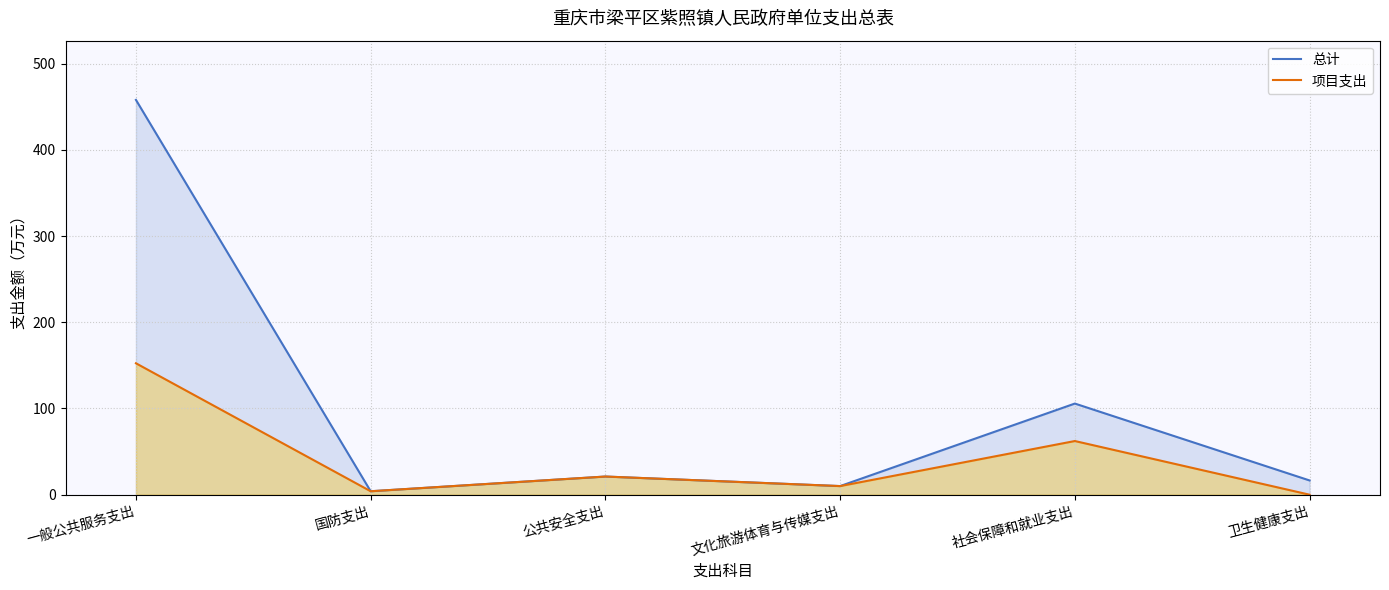

True or false: 项目支出 has more than 0 points higher than both neighbors.

True